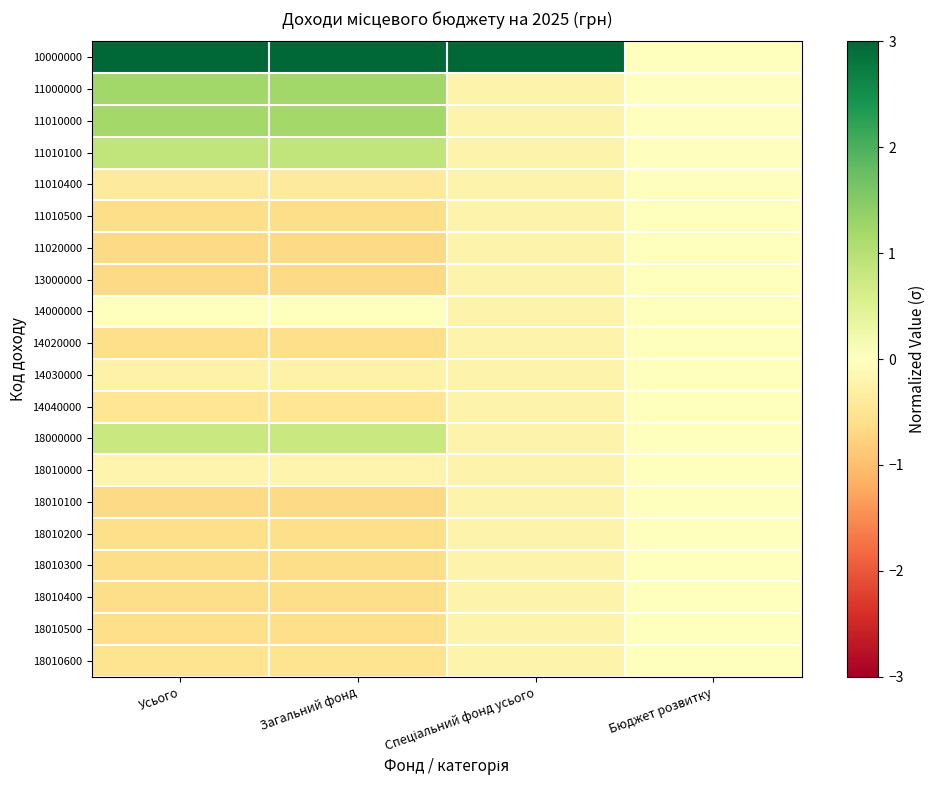

Which series has the largest range (max minus min)?

10000000